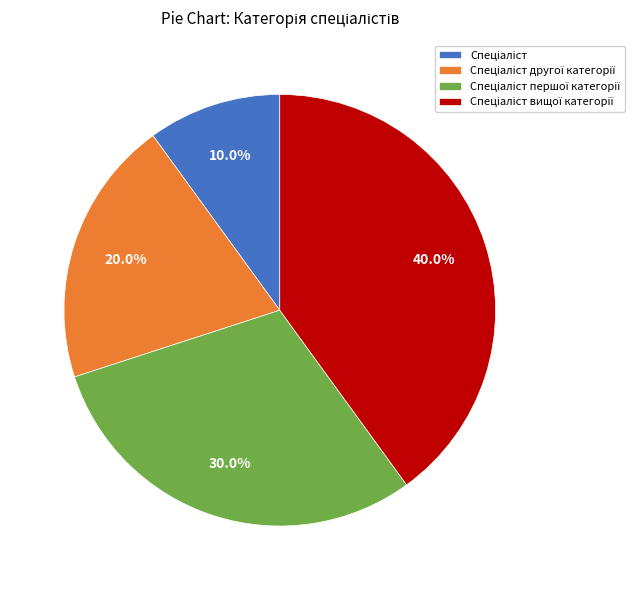

Is there a majority slice in this chart?

No